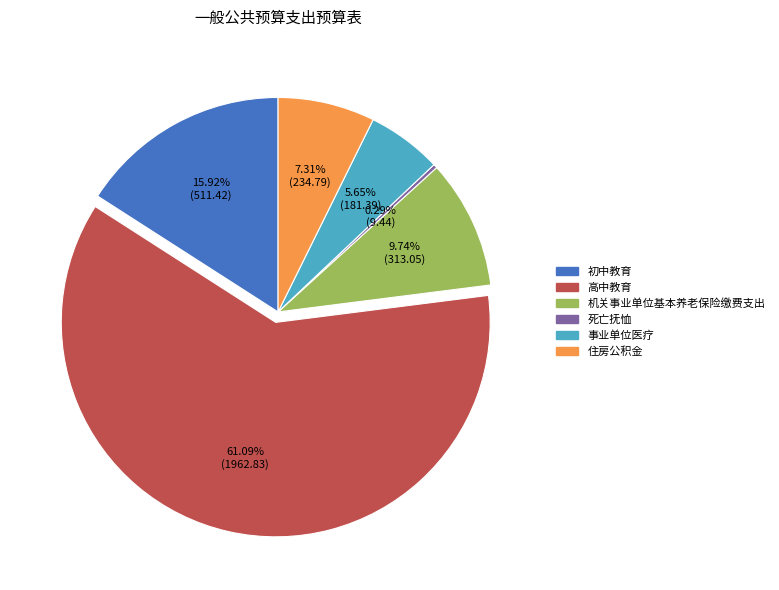

What is the ratio of the value at 初中教育 to the value at 机关事业单位基本养老保险缴费支出?

1.6